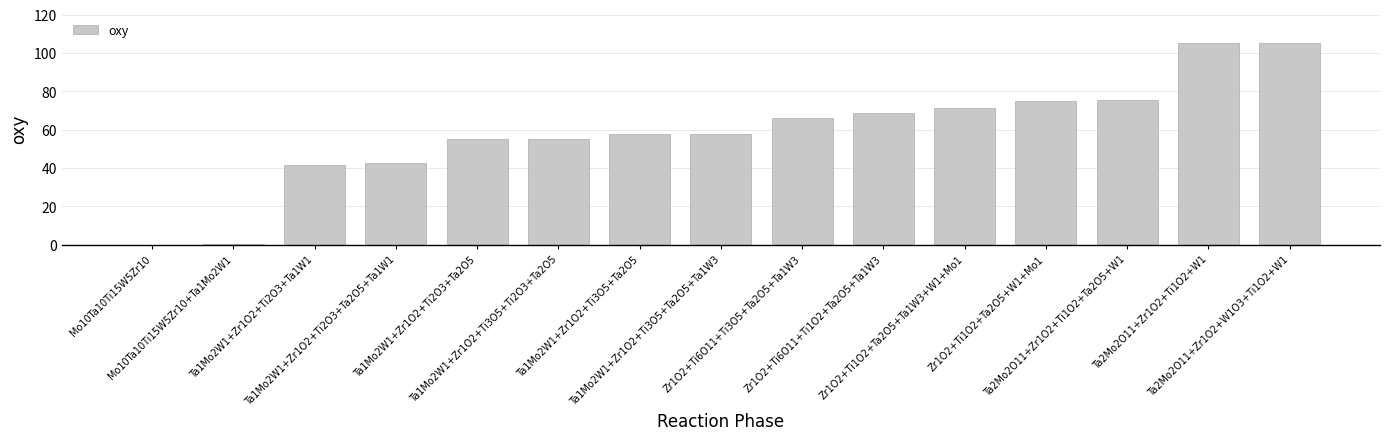

How many distinct data groups are displayed?

1